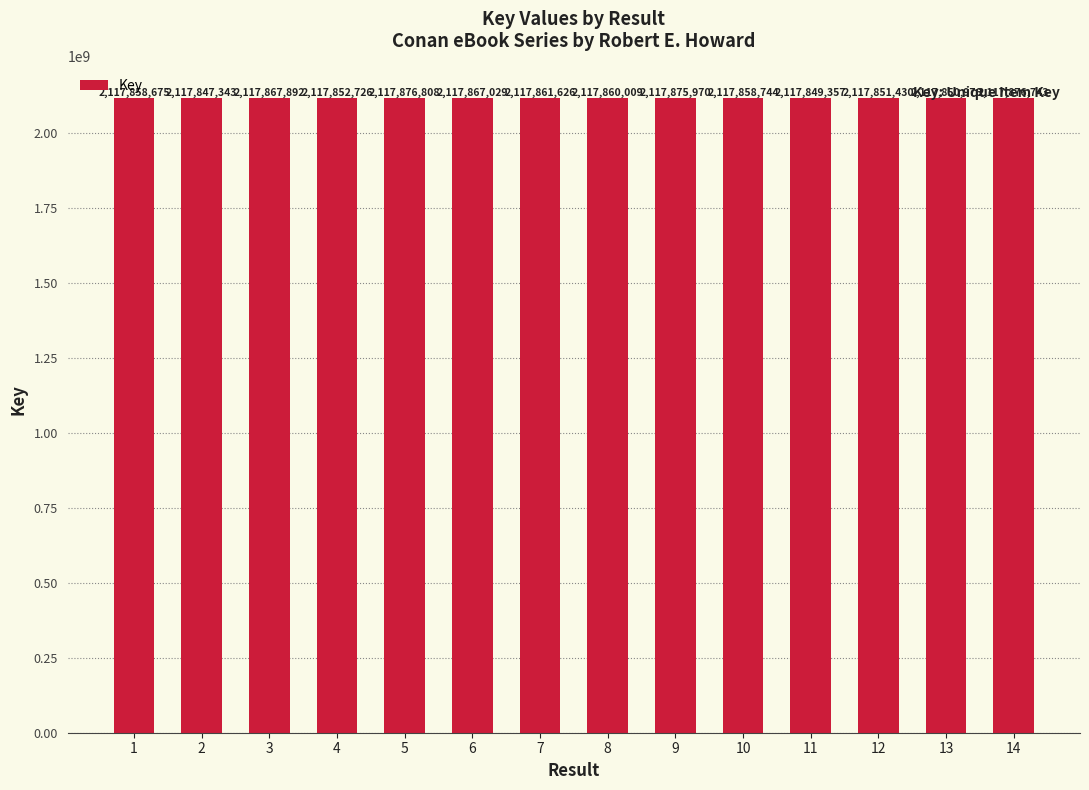

What is the difference between the second highest and second lowest values?

27386